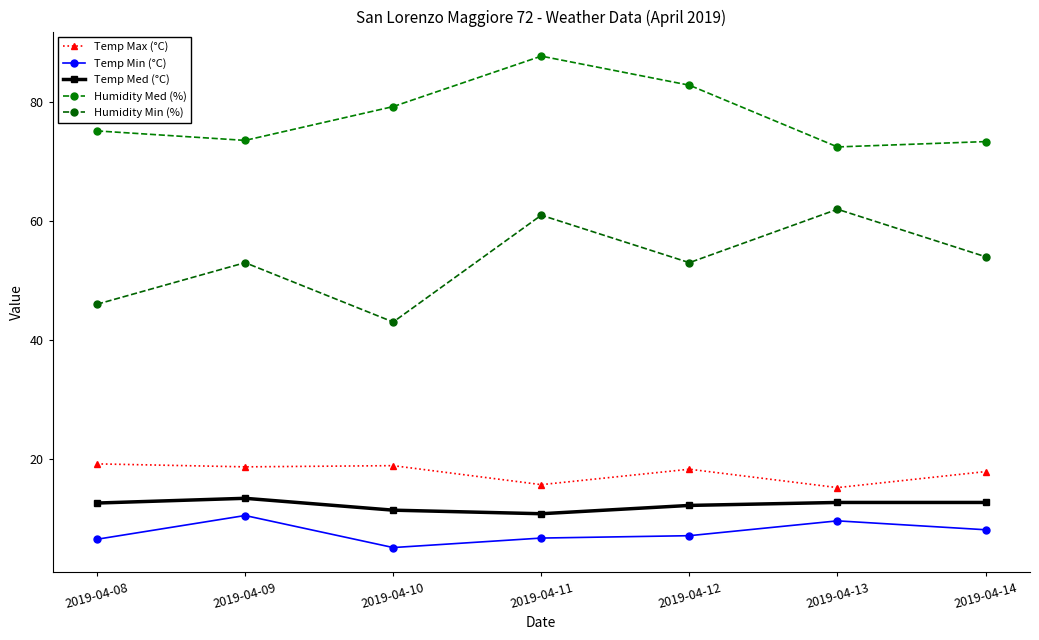

Rank the series by their maximum value, from lowest to highest.

Temp Min (°C), Temp Med (°C), Temp Max (°C), Humidity Min (%), Humidity Med (%)